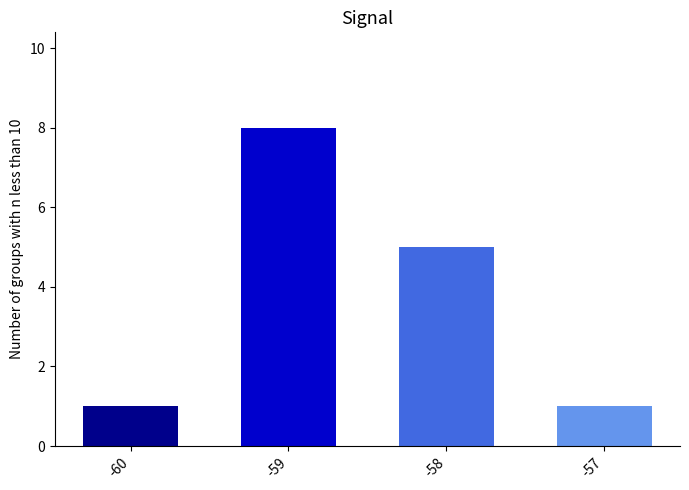

What is the sum of the values at -59 and -58?

13